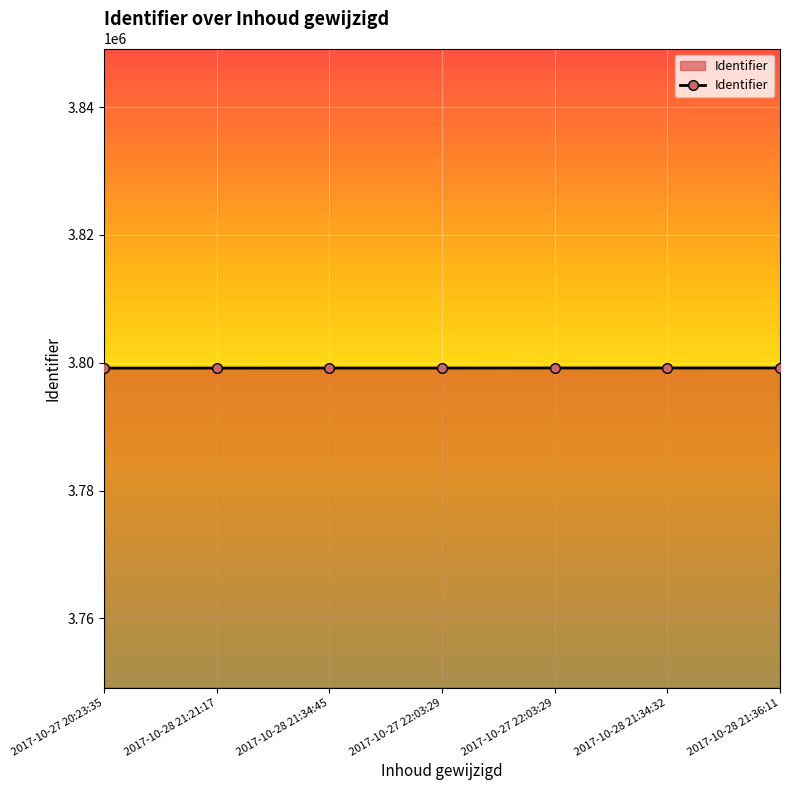

List the labels in order of value, smallest first.

2017-10-27 20:23:35, 2017-10-28 21:21:17, 2017-10-28 21:34:45, 2017-10-27 22:03:29, 2017-10-27 22:03:29, 2017-10-28 21:34:32, 2017-10-28 21:36:11